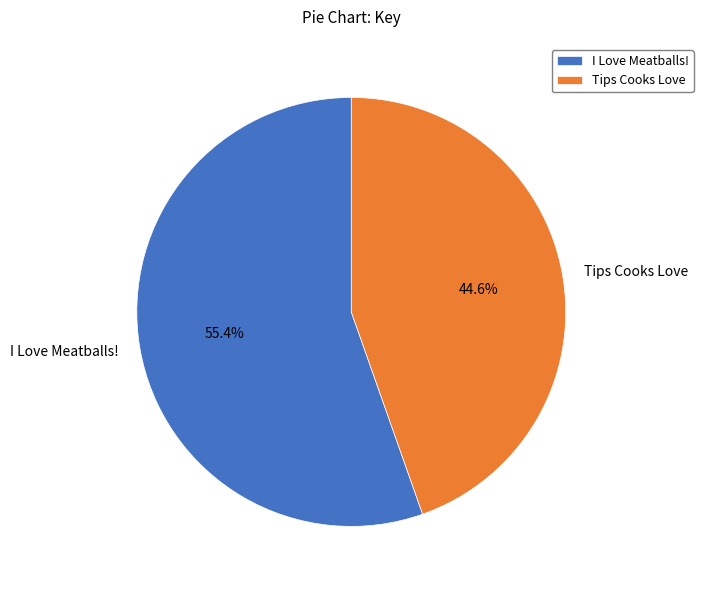

The Tips Cooks Love slice represents 45% of the pie. True or false?

True